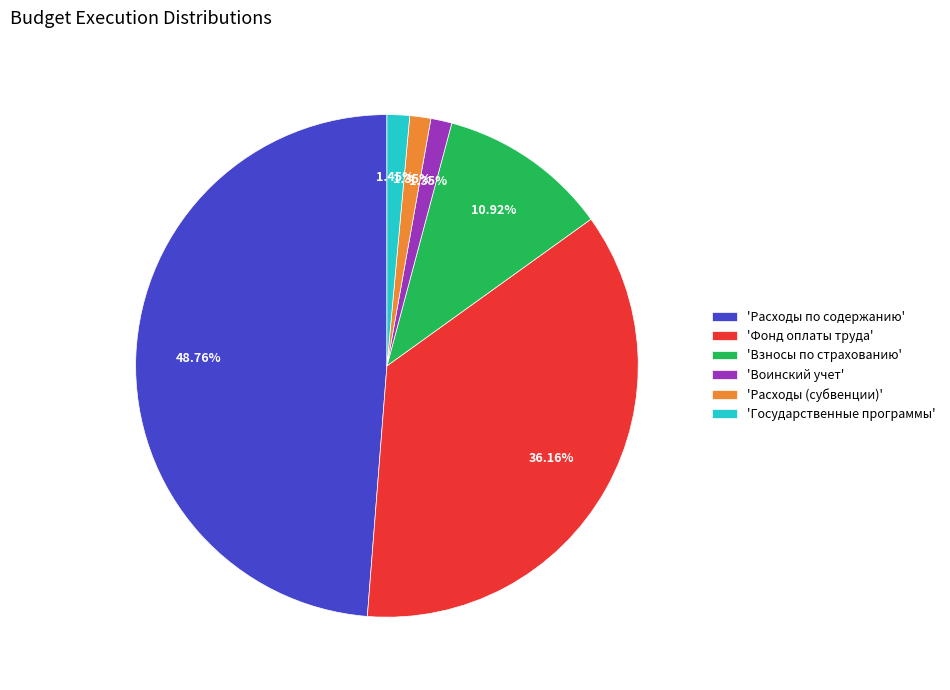

Does 'Воинский учет' account for over 50% of the chart?

No